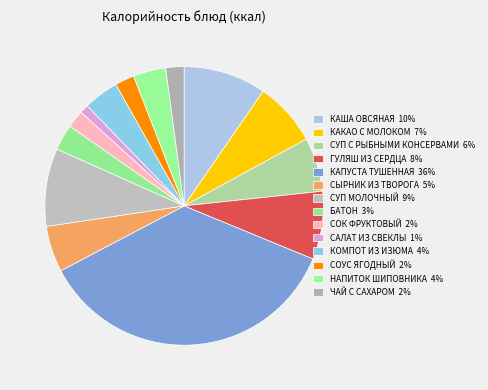

To the nearest percent, what portion does КАПУСТА ТУШЕННАЯ represent?

36%